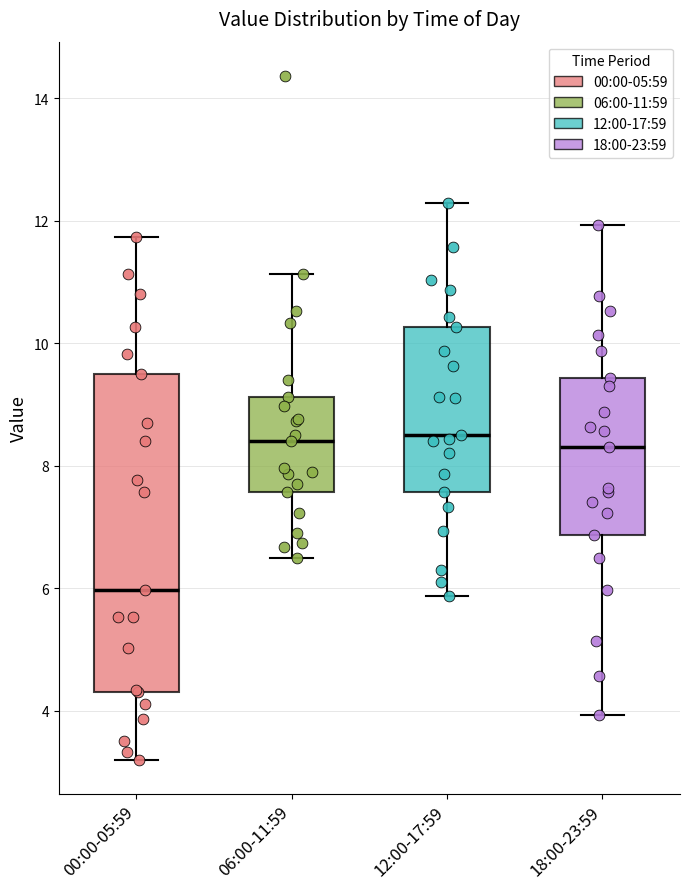

Where is the upper edge of the box for 00:00-05:59 on the y-axis? The values are not printed on the chart, so give them approximately, as read against the axis.

9.6